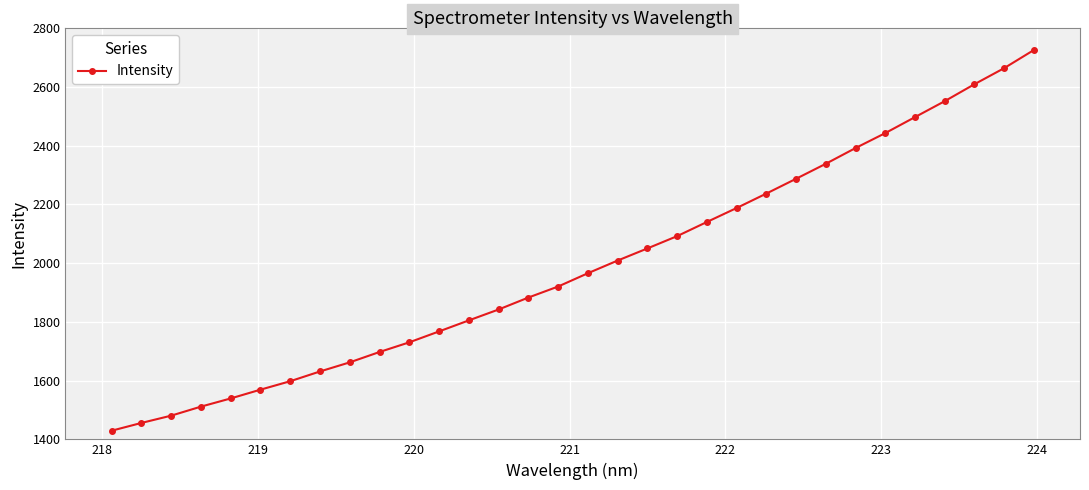

True or false: the data has more than 2 interior local peaks.

False